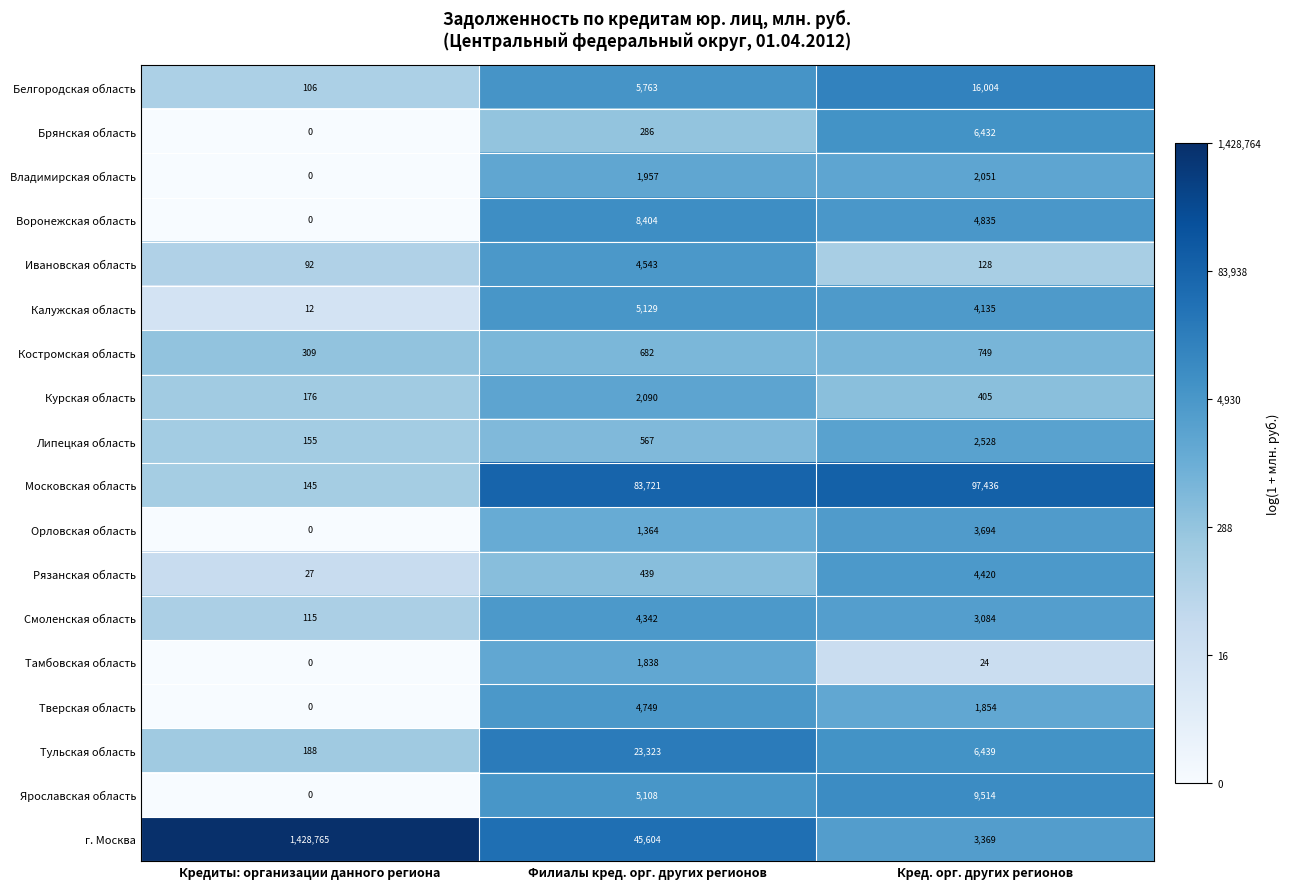

Is it true that Калужская область equals 5129 at Филиалы кред. орг. других регионов?

True